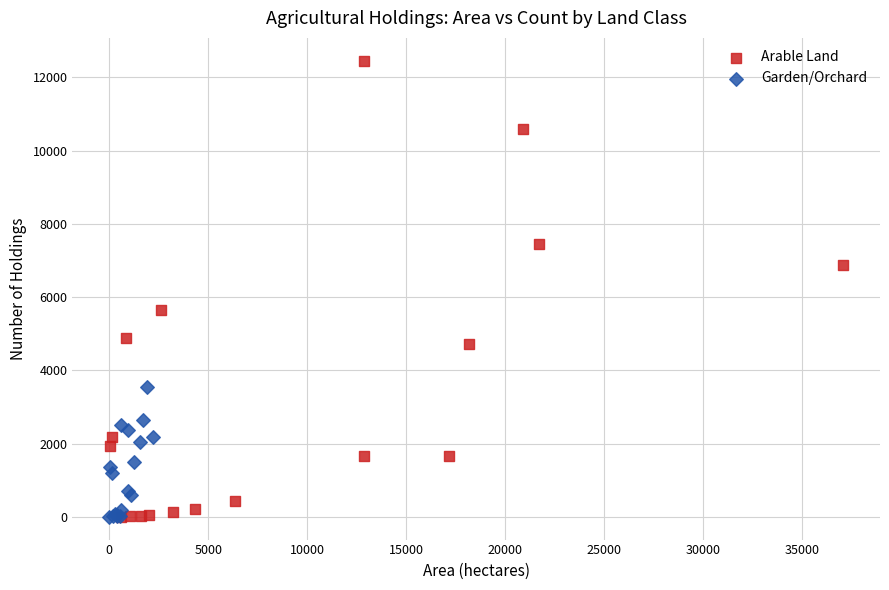

Which series reaches the maximum Y coordinate?

Arable Land